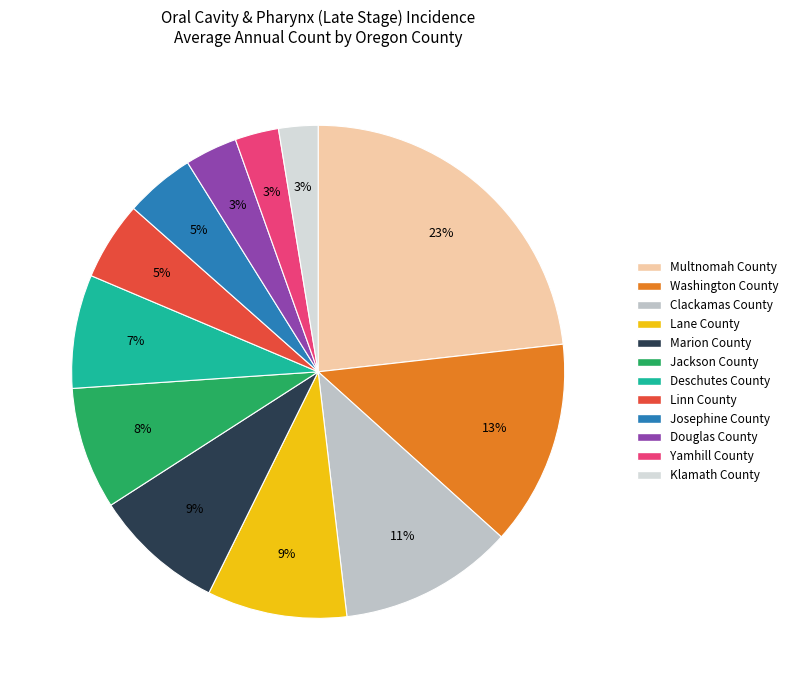

Do Multnomah County and Klamath County together represent more than half of the pie?

No